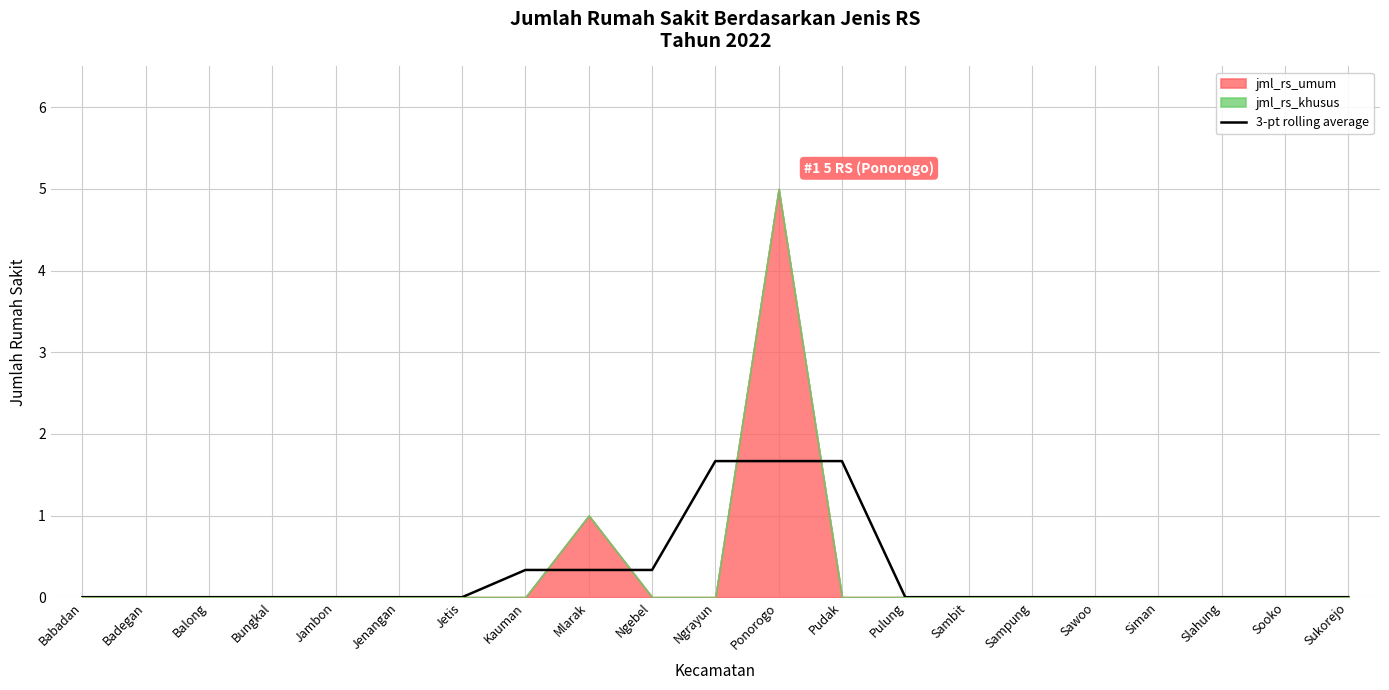

List the labels in order of value, smallest first.

Babadan, Badegan, Balong, Bungkal, Jambon, Jenangan, Jetis, Pulung, Sambit, Sampung, Sawoo, Siman, Slahung, Sooko, Sukorejo, Kauman, Mlarak, Ngebel, Ngrayun, Ponorogo, Pudak